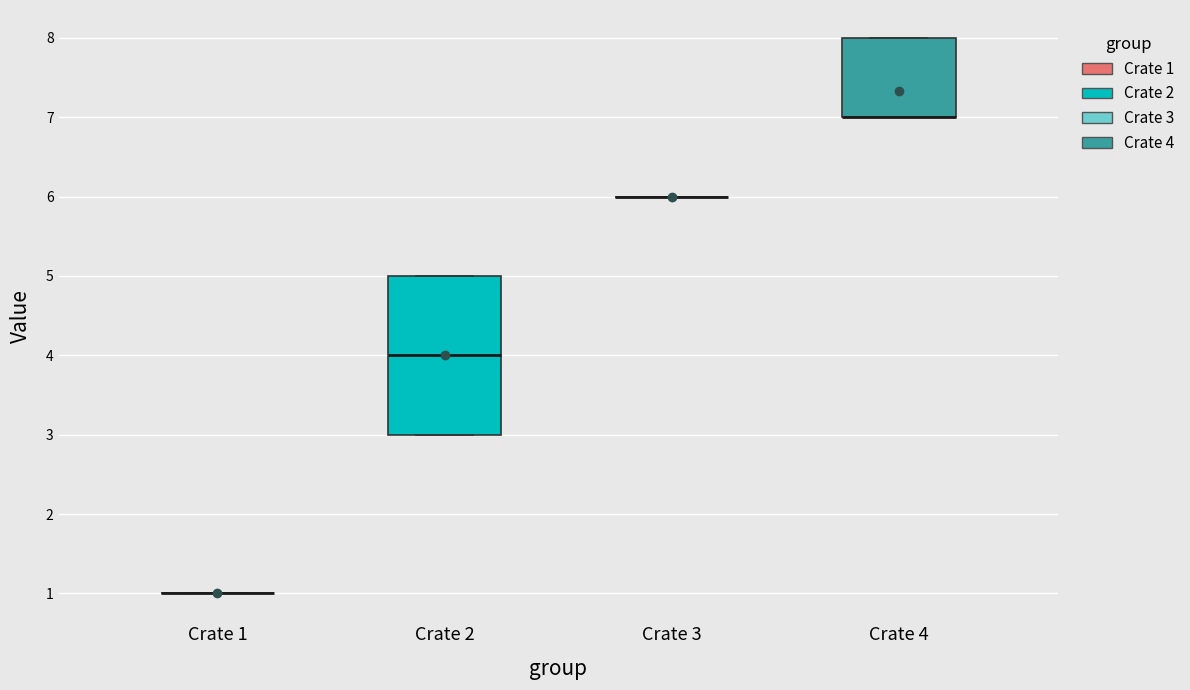

Reading left to right, read every box against the y-axis: the position of its median line, the range the box covers, and the ends of its whiskers. The values are not printed on the chart, so give them approximately, as read against the axis.

Crate 1: box collapsed to a line at 1, whiskers 1 to 1
Crate 2: median 4, box 3 to 5, whiskers 3 to 5
Crate 3: box collapsed to a line at 6, whiskers 6 to 6
Crate 4: median 7 (drawn on the box's lower edge), box 7 to 8, whiskers 7 to 8